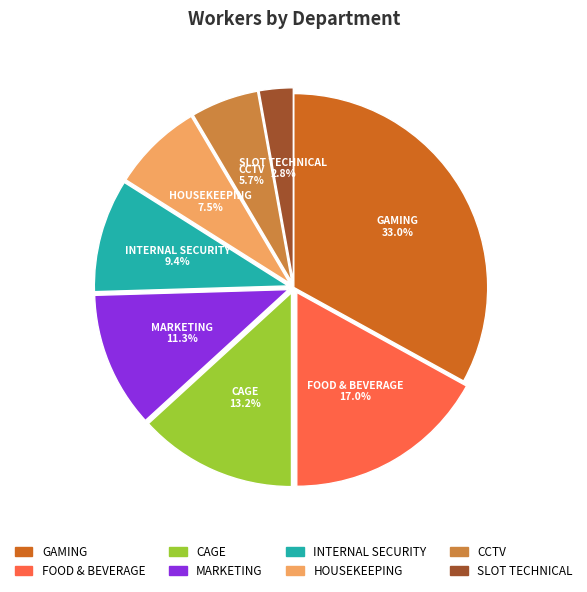

Does HOUSEKEEPING account for over 50% of the chart?

No